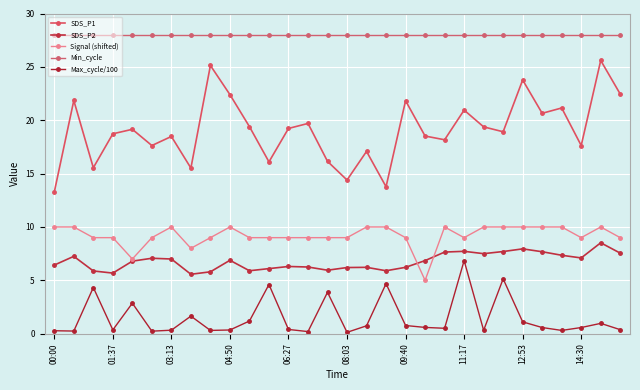

How many lines are shown in the chart?

5